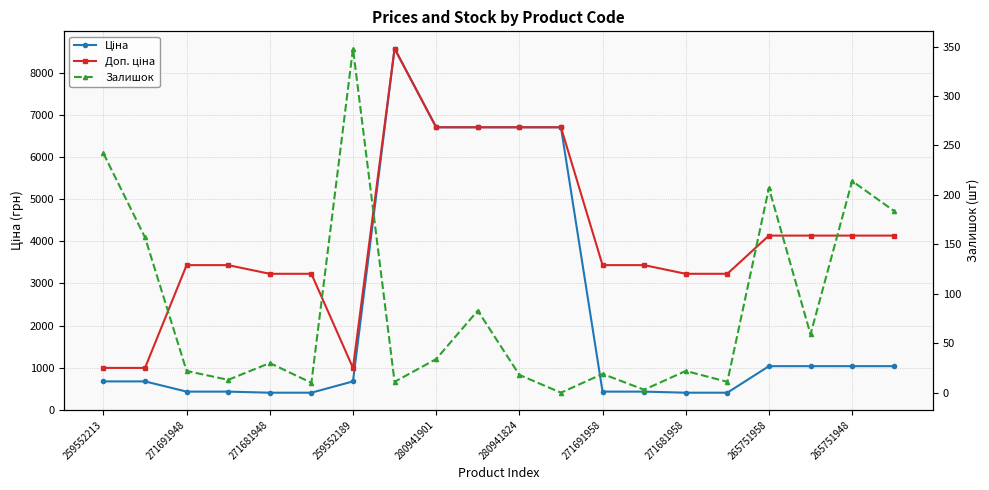

Read the Залишок value at 15.

11.0